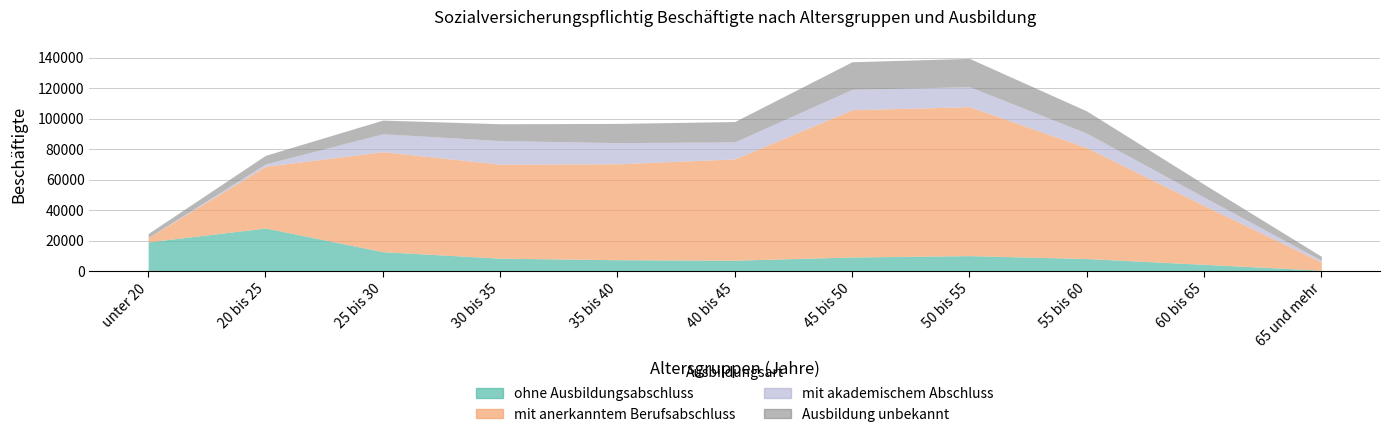

Read the mit anerkanntem Berufsabschluss value at 25 bis 30, to the nearest 10.

65560